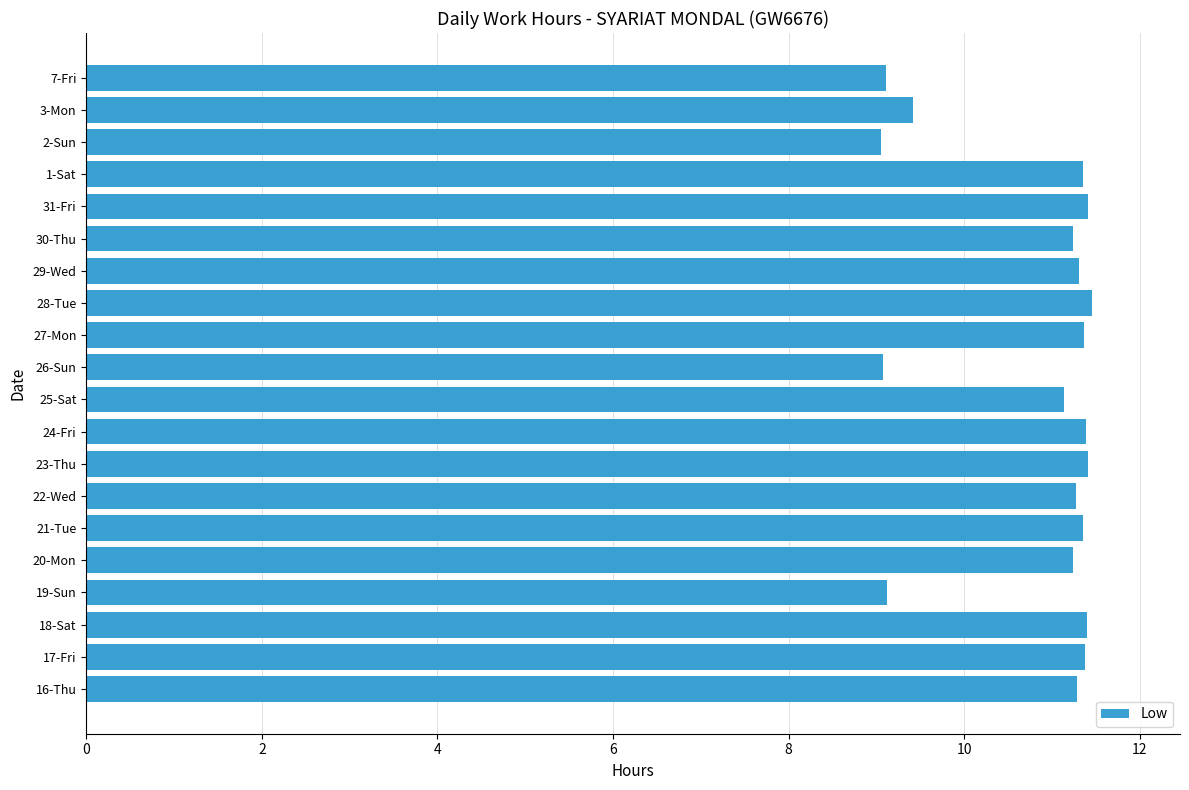

Where is the data nearest to the value 10?

3-Mon